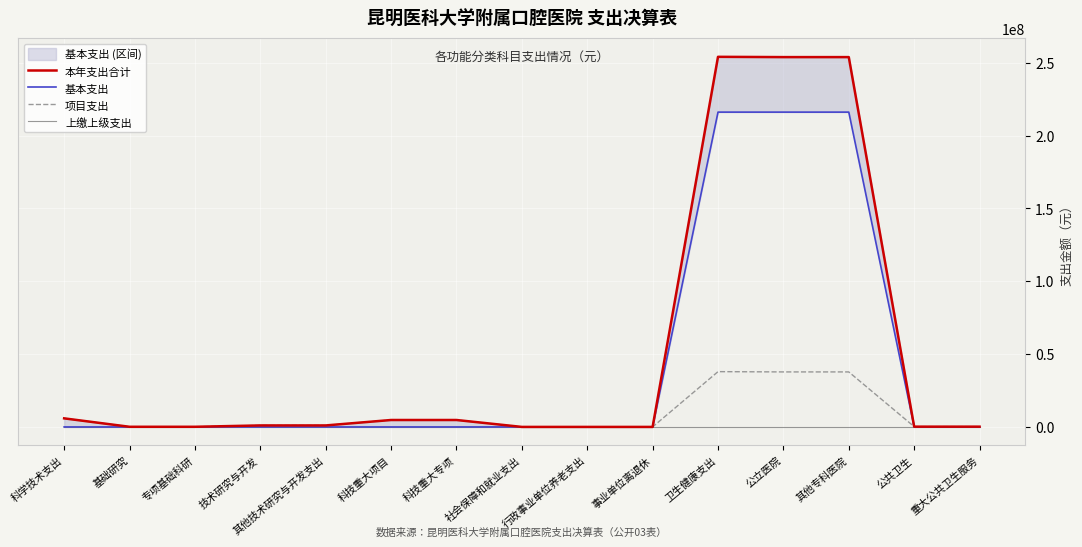

At which label does 项目支出 reach its peak?

卫生健康支出